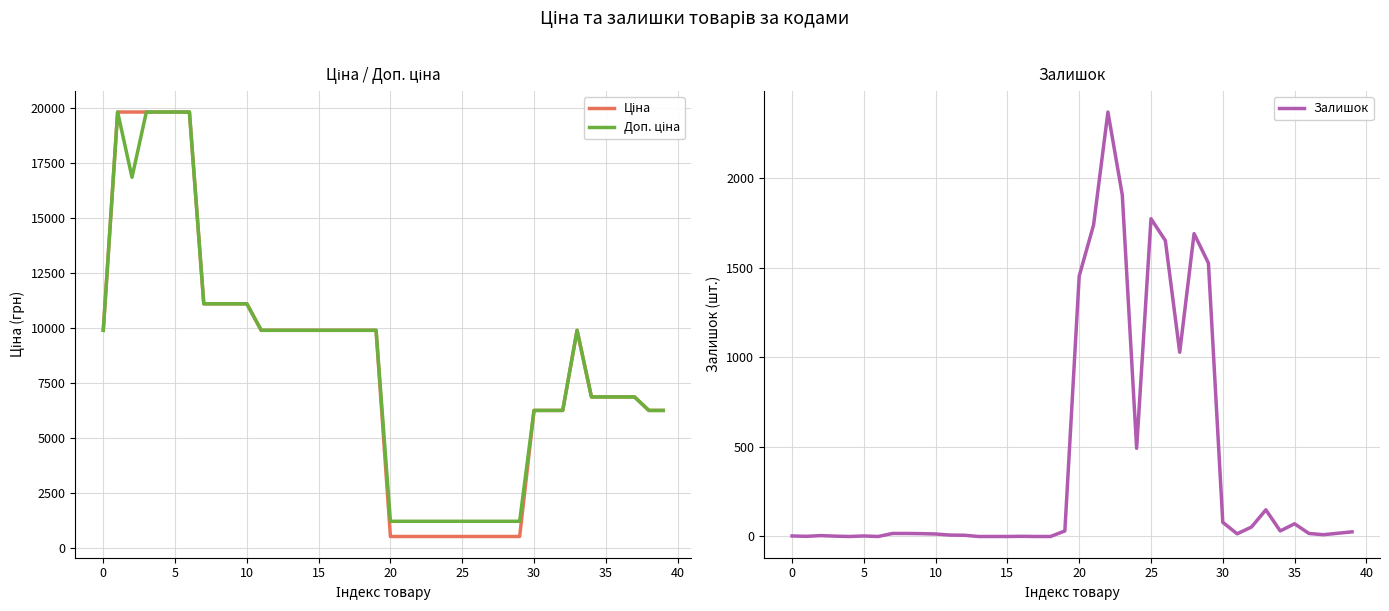

What is the maximum value for Залишок?

2371